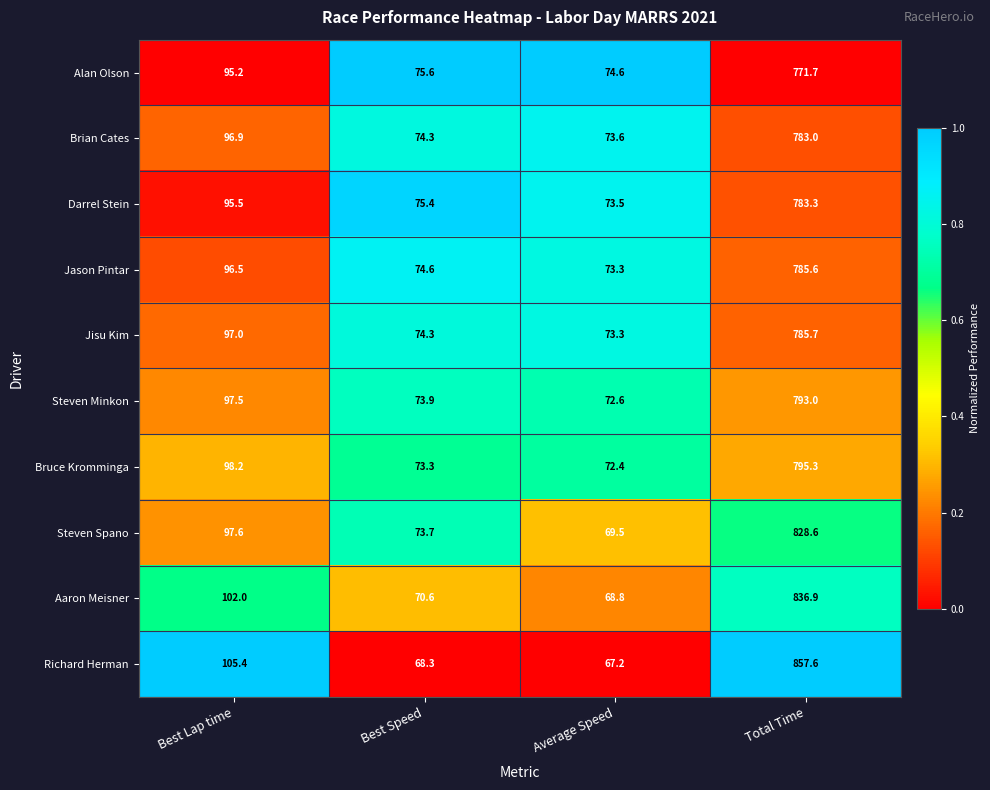

Which series has the largest range (max minus min)?

Richard Herman